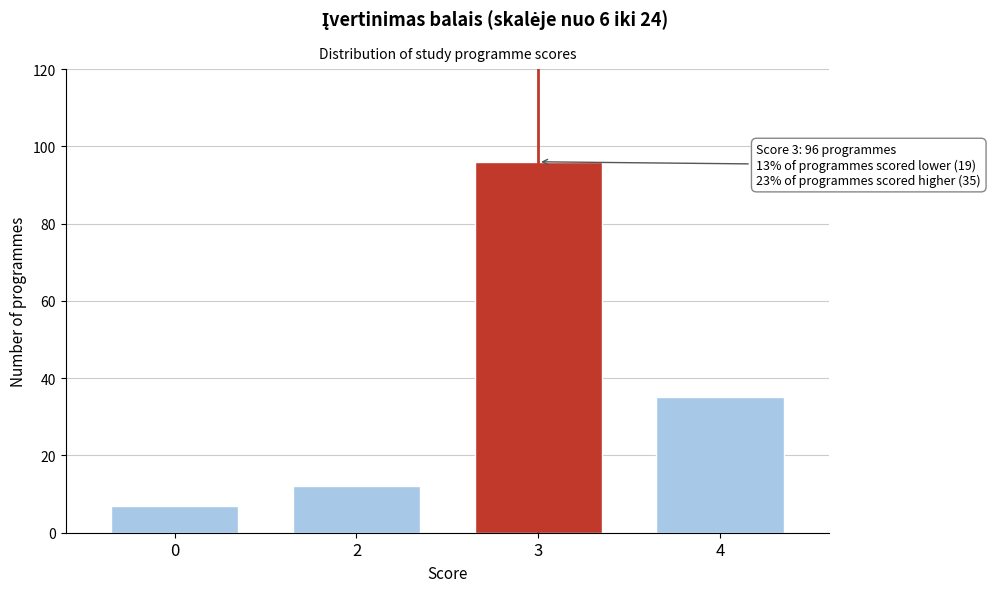

Reading right to left, transcribe all the data shown in this chart.

4=35	3=96	2=12	0=7